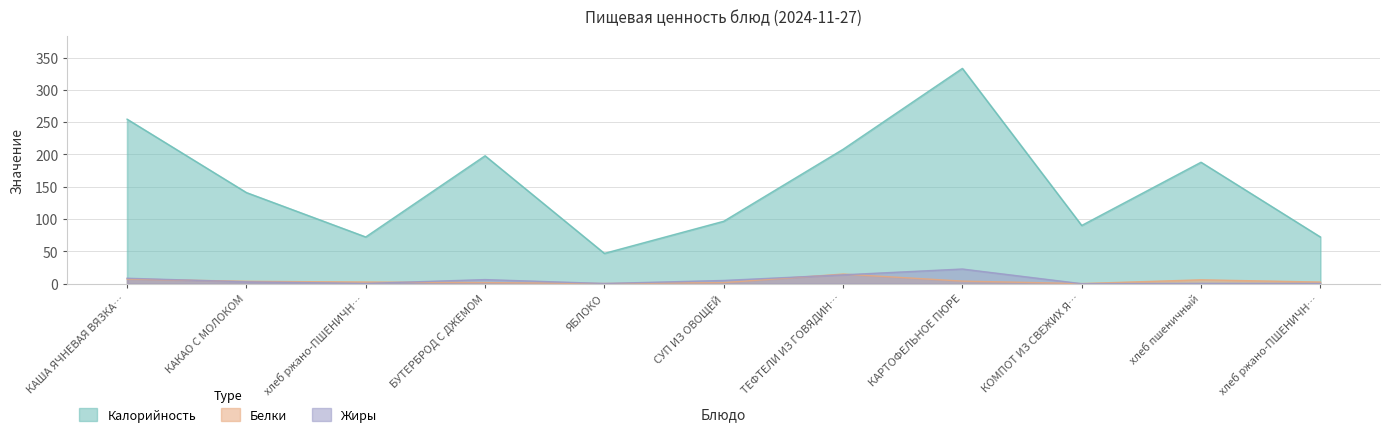

Where is Белки nearest to the value 7?

КАША ЯЧНЕВАЯ ВЯЗКА…